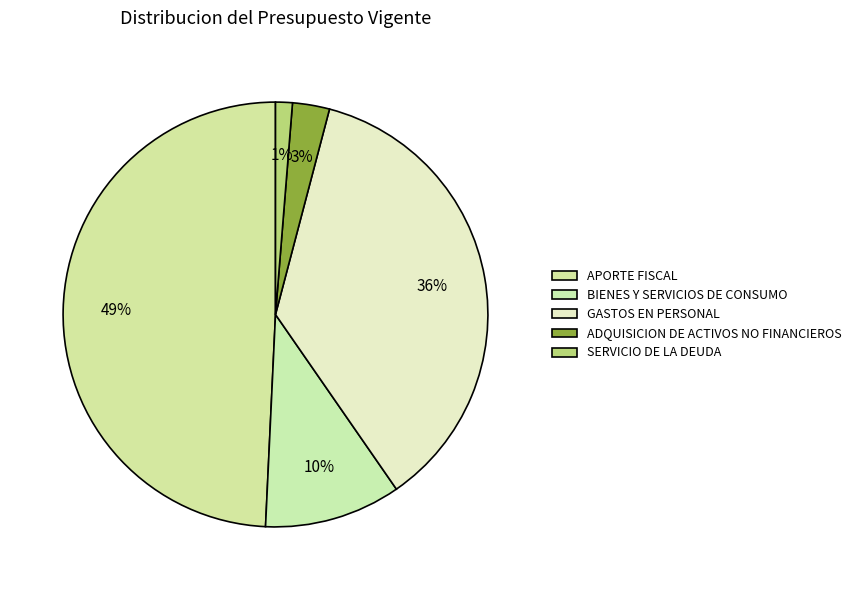

What percentage is the BIENES Y SERVICIOS DE CONSUMO slice, to the nearest percent?

10%